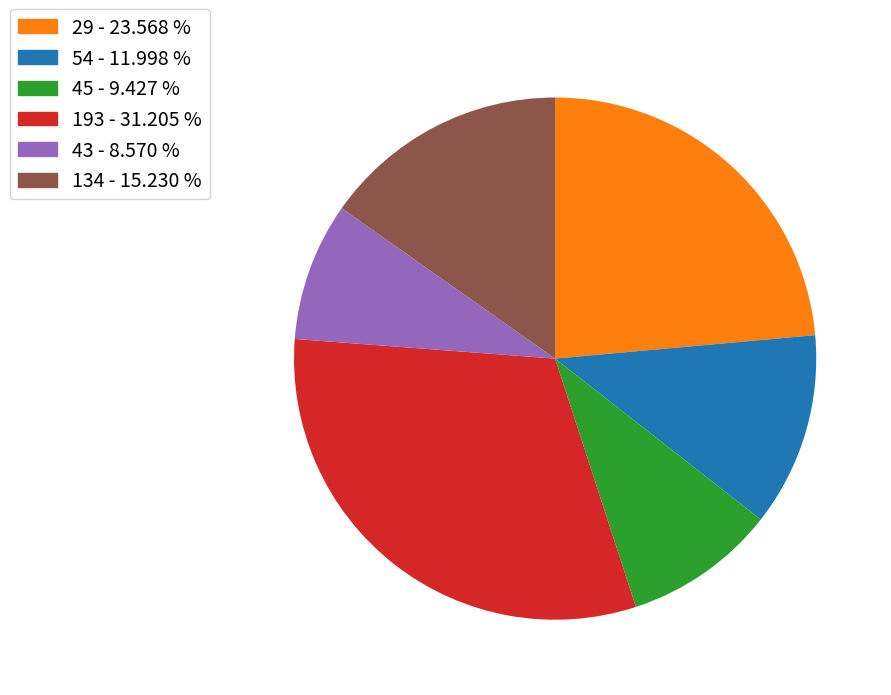

Rank the categories by value from lowest to highest.

43 - 8.570 %, 45 - 9.427 %, 54 - 11.998 %, 134 - 15.230 %, 29 - 23.568 %, 193 - 31.205 %